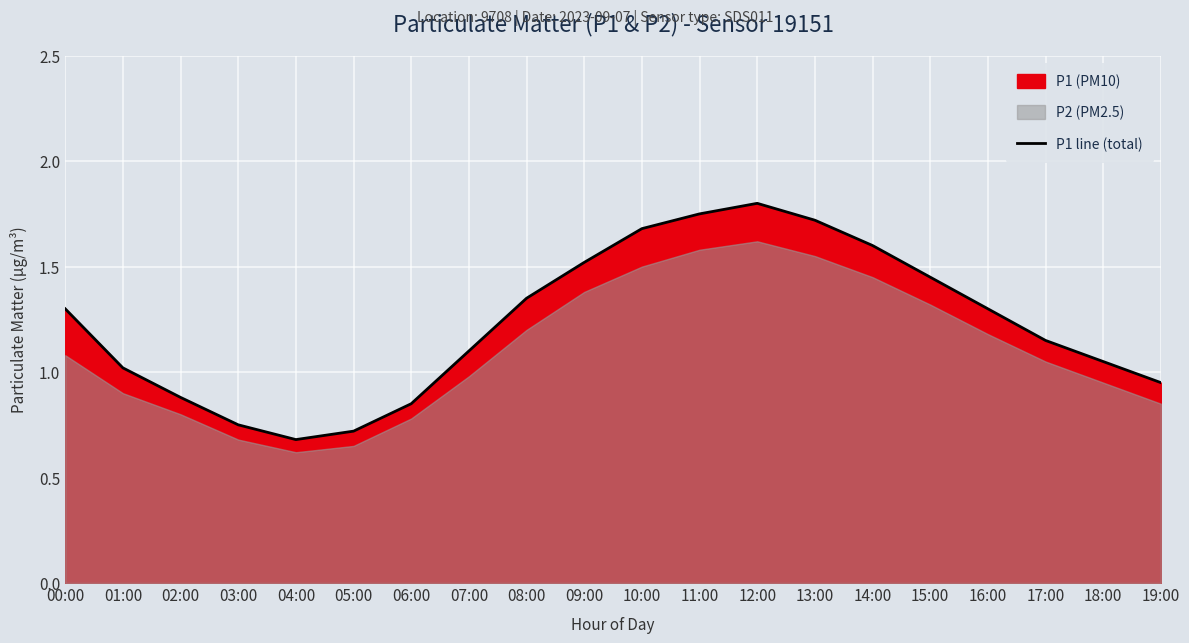

What is the label of the 1st point from the left?

00:00